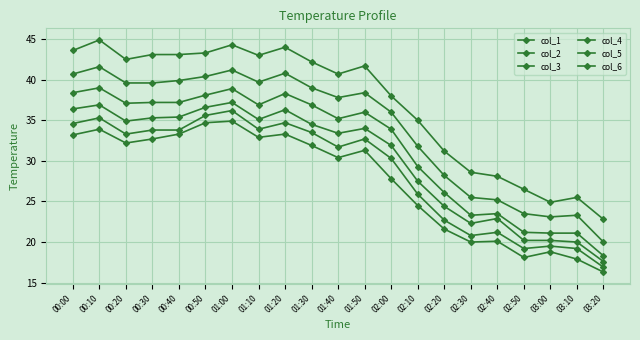

True or false: col_3 and col_2 cross at least once.

False